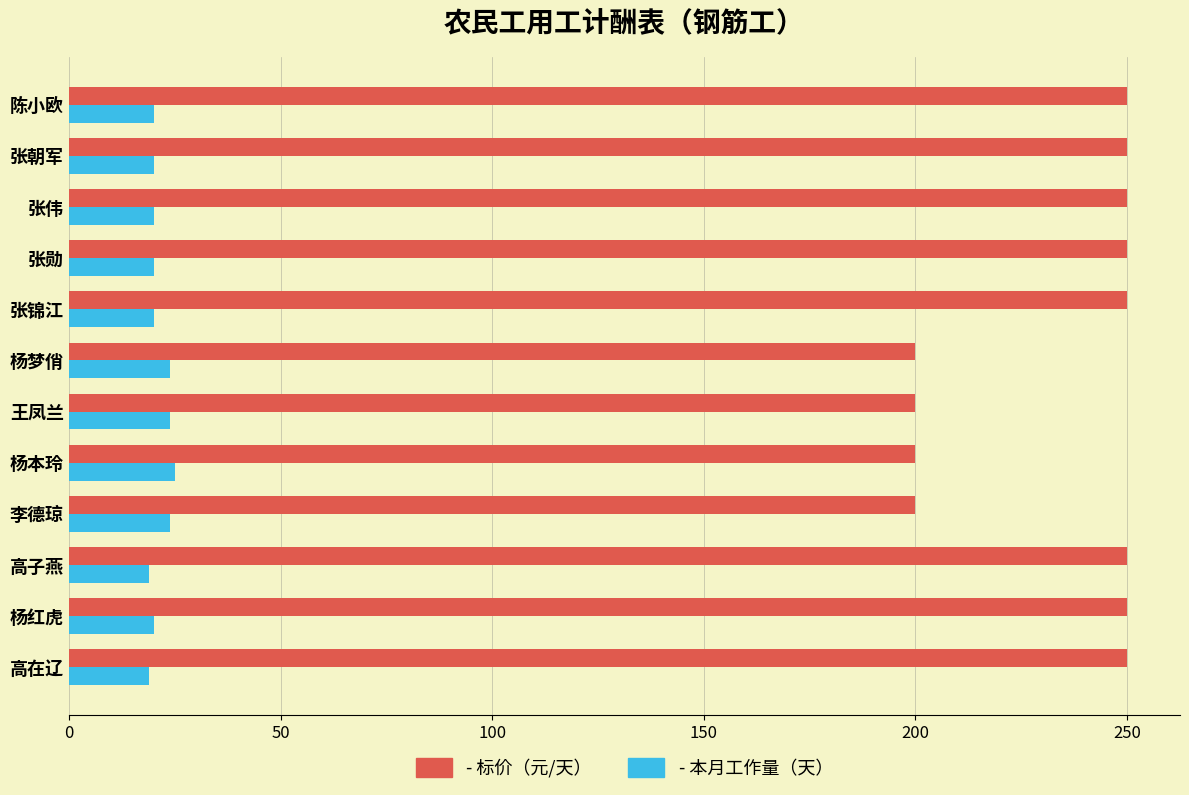

What is the total value across all series at 杨梦俏?

224